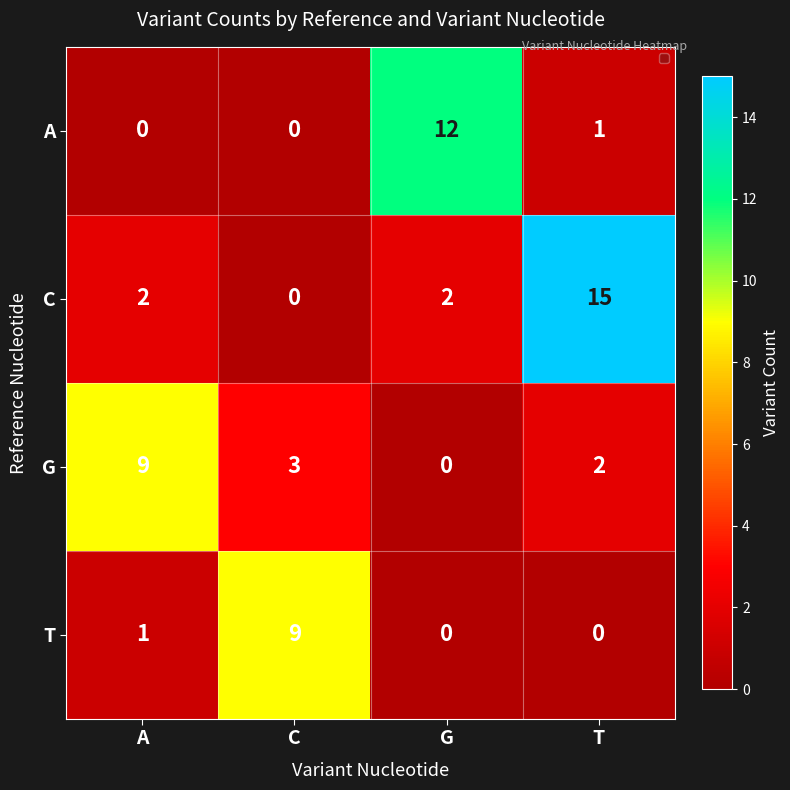

How many categories are shown in the chart?

4